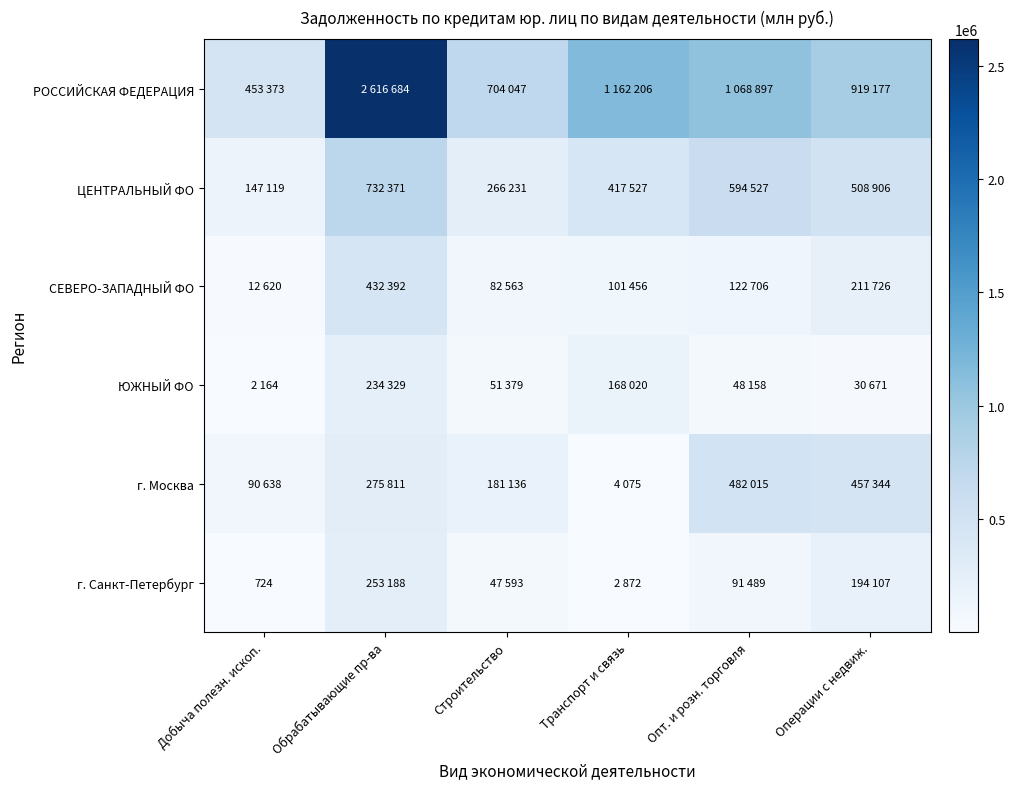

What is the sum of all РОССИЙСКАЯ ФЕДЕРАЦИЯ values?

6924384